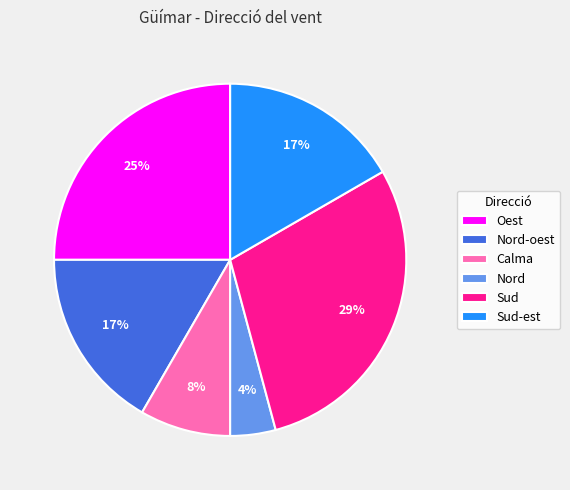

To the nearest percent, what percentage of the pie is Oest?

25%